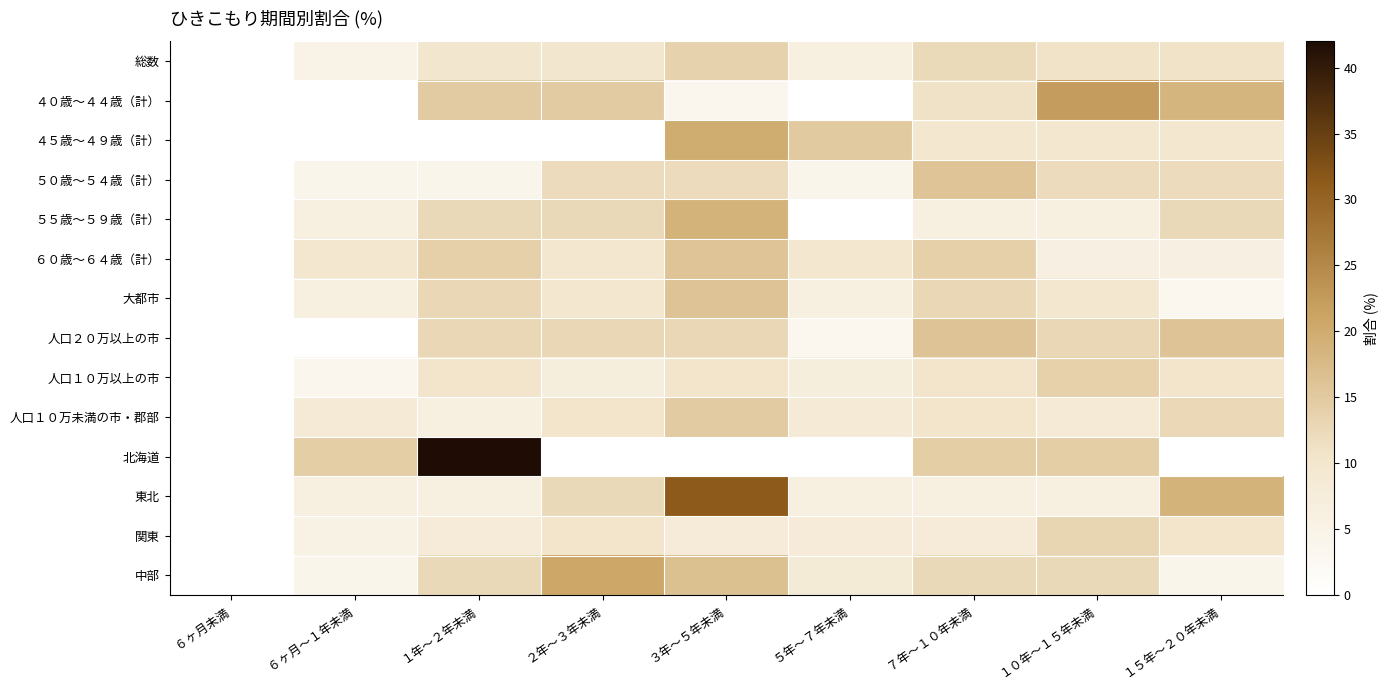

Which series has the largest total across all categories?

東北